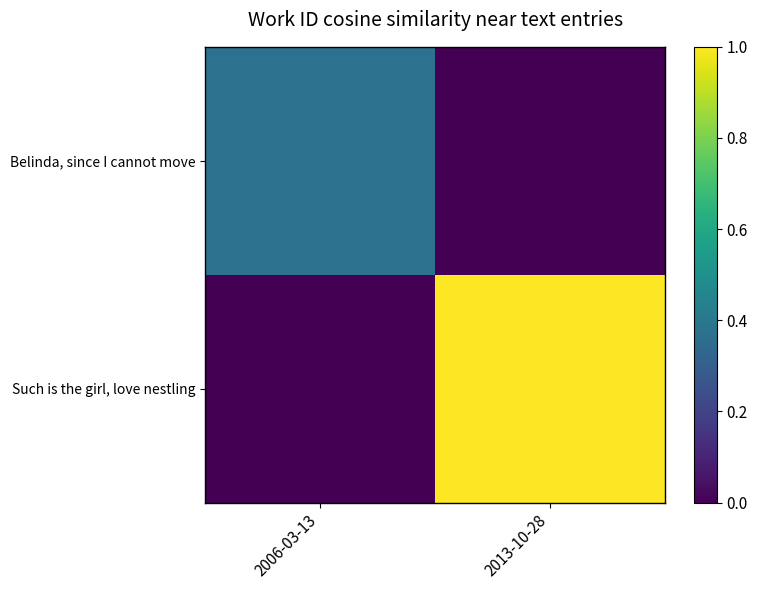

At which category does the chart reach its minimum across all series?

2013-10-28